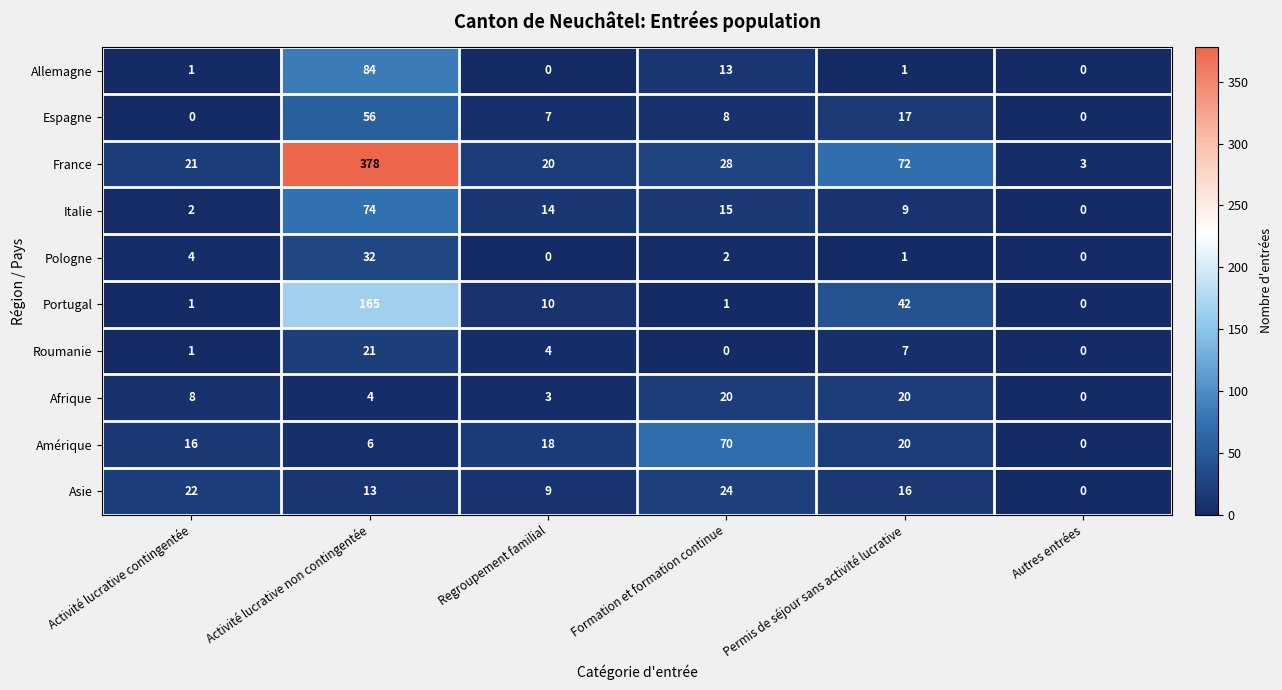

True or false: France has a value of 5 at Autres entrées.

False